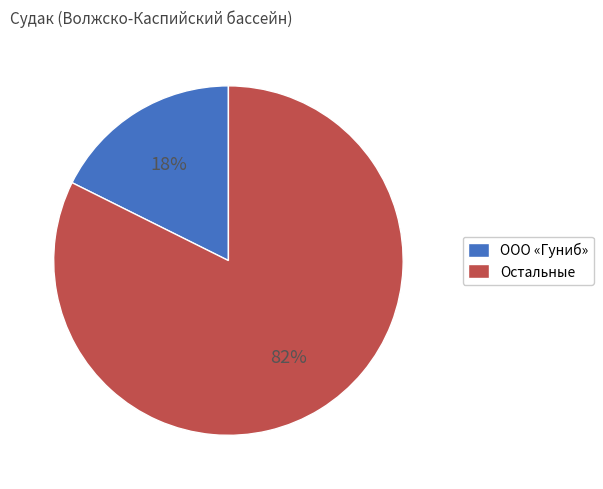

What is the majority slice?

Остальные